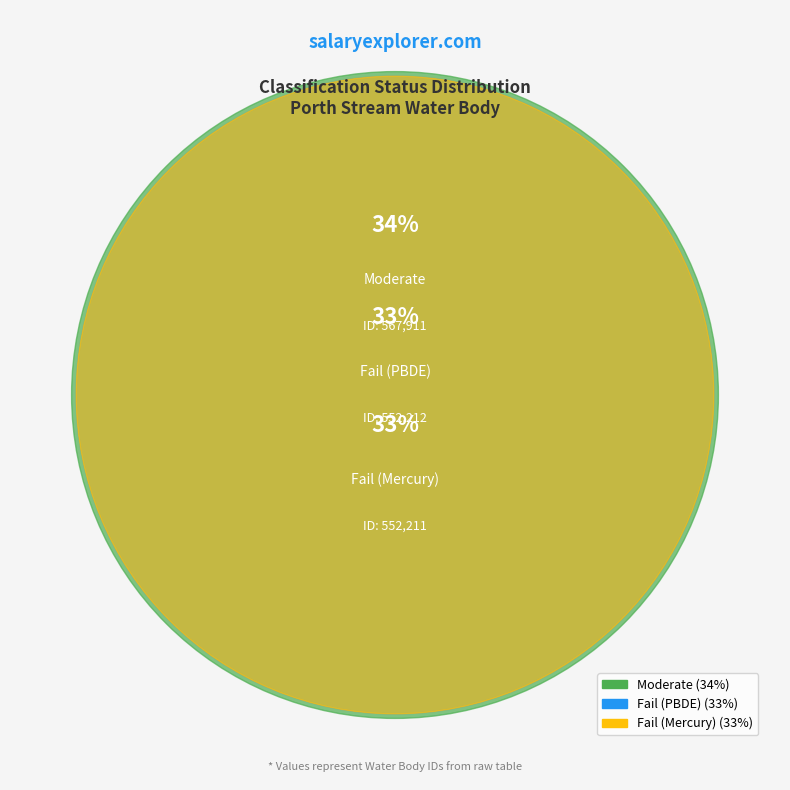

Do Fail (PBDE) and Fail (Mercury) together represent more than half of the pie?

Yes